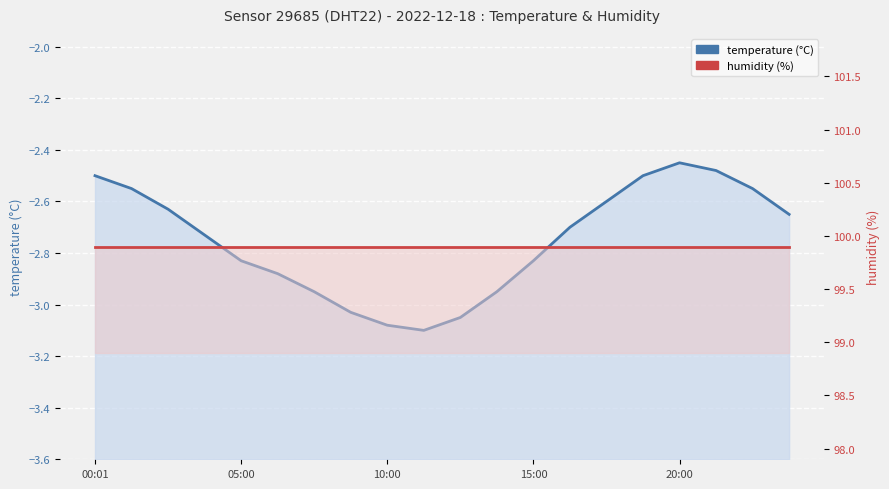

Reading left to right, list all the values displayed in this chart.

temperature: -2.5	-2.5	-2.6	-2.7	-2.8	-2.9	-3.0	-3.0	-3.1	-3.1	-3.0	-3.0	-2.8	-2.7	-2.6	-2.5	-2.5	-2.5	-2.5	-2.6
humidity: 99.9	99.9	99.9	99.9	99.9	99.9	99.9	99.9	99.9	99.9	99.9	99.9	99.9	99.9	99.9	99.9	99.9	99.9	99.9	99.9